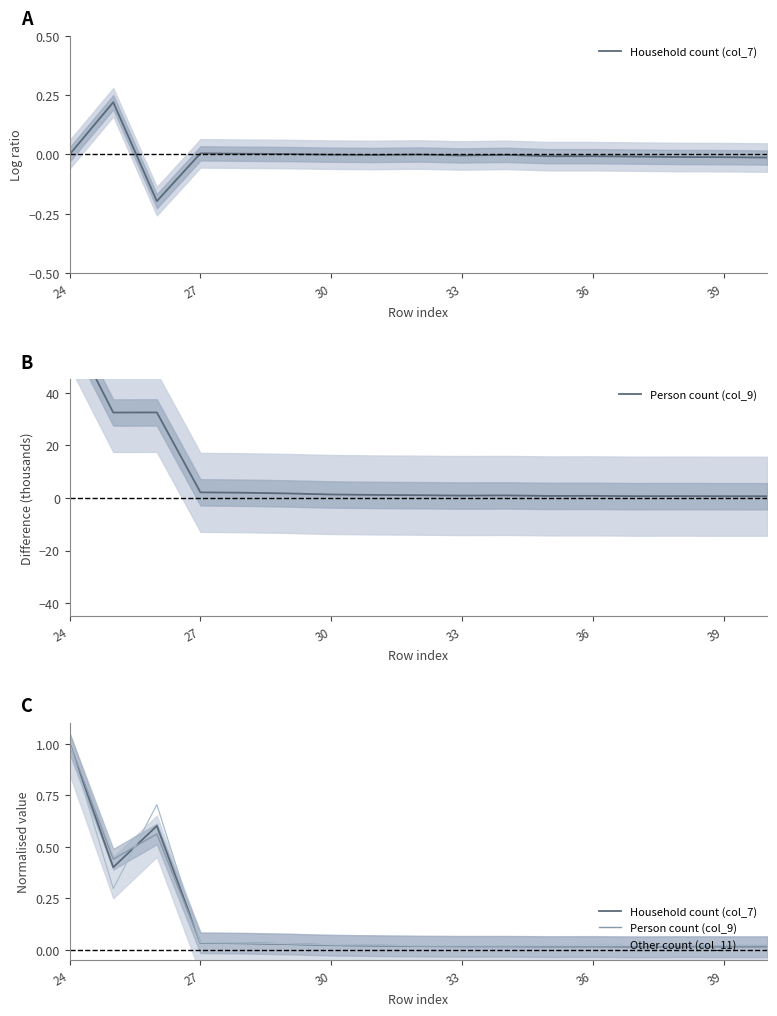

Rank the series at 36 from lowest to highest value.

Household count (col_7), Person count (col_9), Other count (col_11)